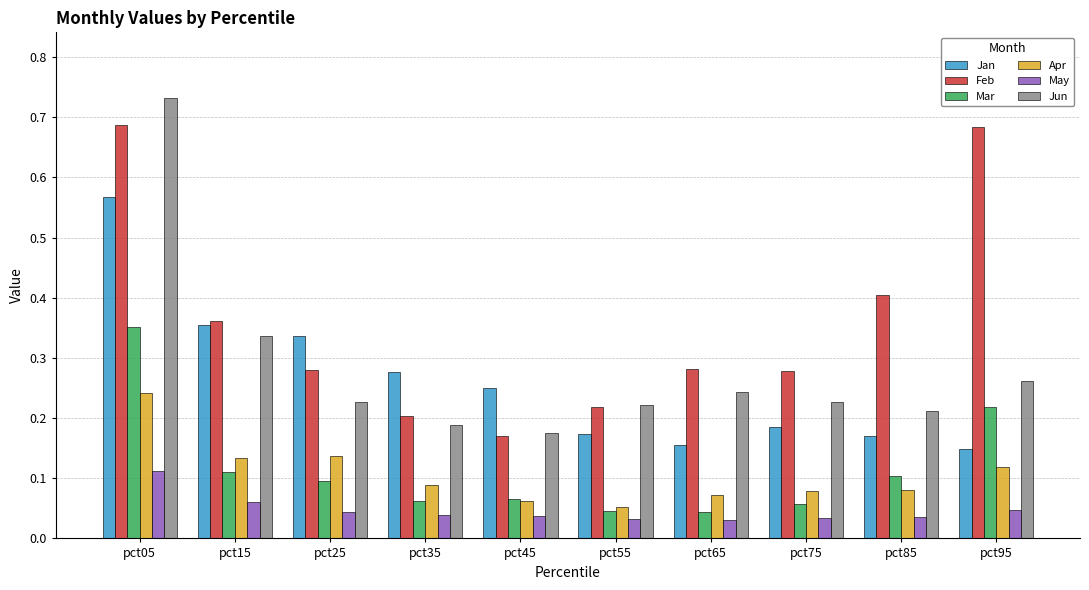

Which series has the largest range (max minus min)?

Jun